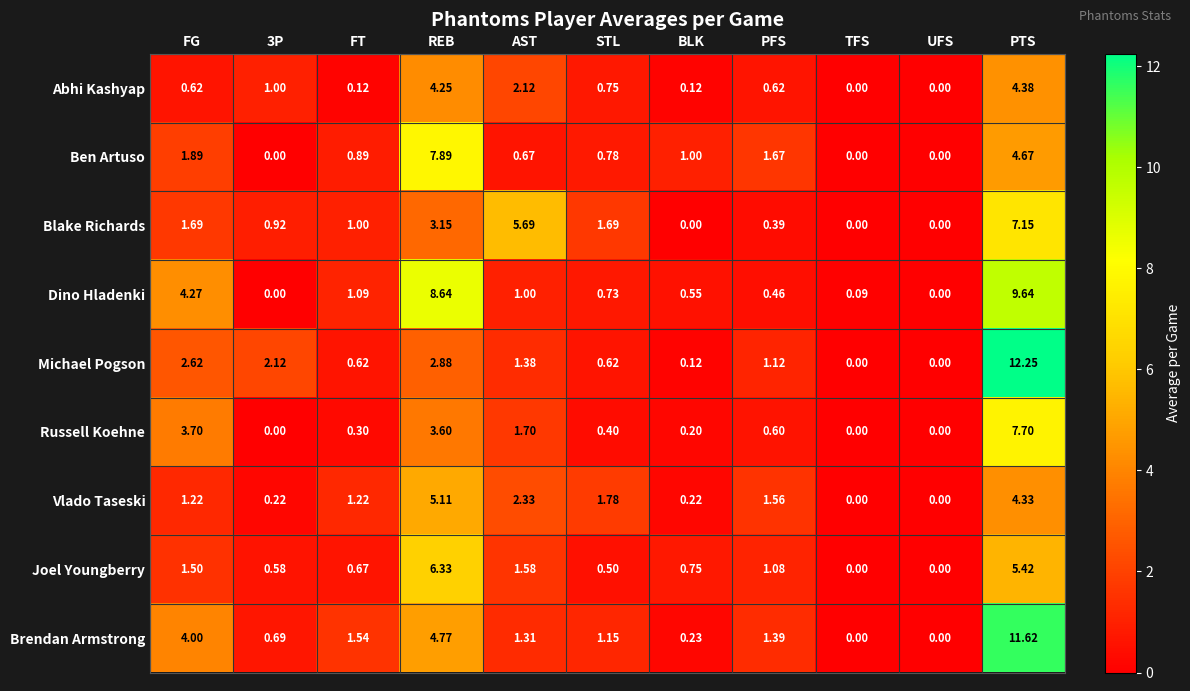

Which series has the widest spread of values?

Michael Pogson